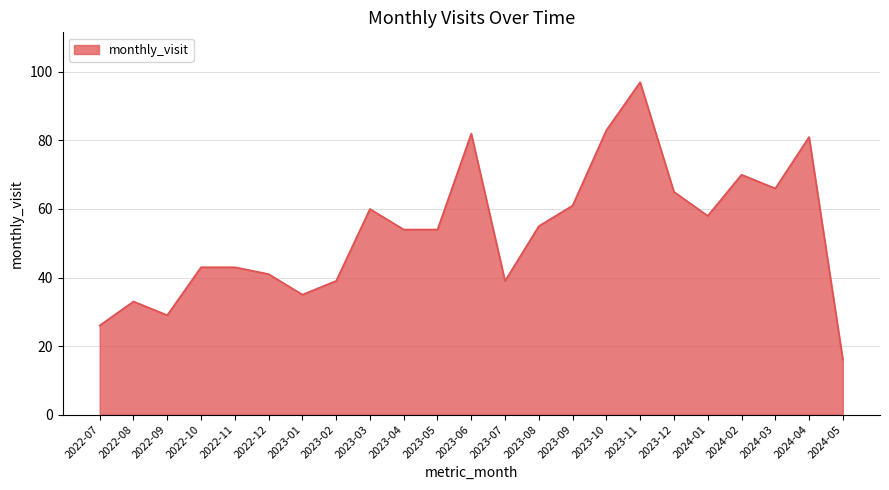

Reading left to right, what are all the values shown in this chart?

2022-07=26	2022-08=33	2022-09=29	2022-10=43	2022-11=43	2022-12=41	2023-01=35	2023-02=39	2023-03=60	2023-04=54	2023-05=54	2023-06=82	2023-07=39	2023-08=55	2023-09=61	2023-10=83	2023-11=97	2023-12=65	2024-01=58	2024-02=70	2024-03=66	2024-04=81	2024-05=16